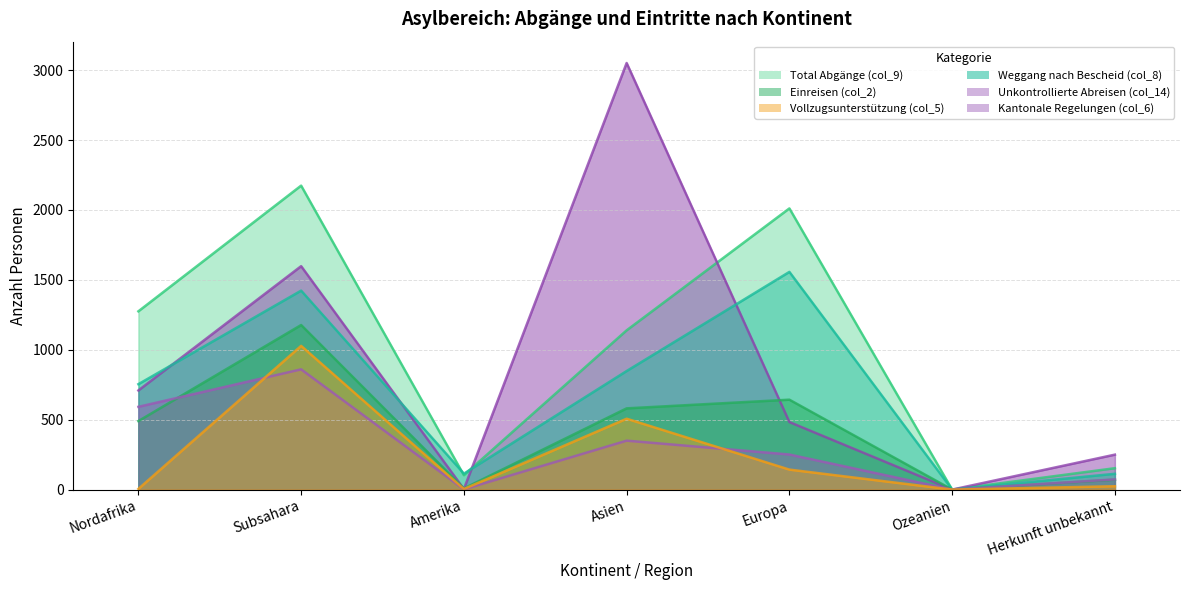

In Vollzugsunterstützung (col_5), how many points are lower than both neighbors (excluding endpoints)?

2